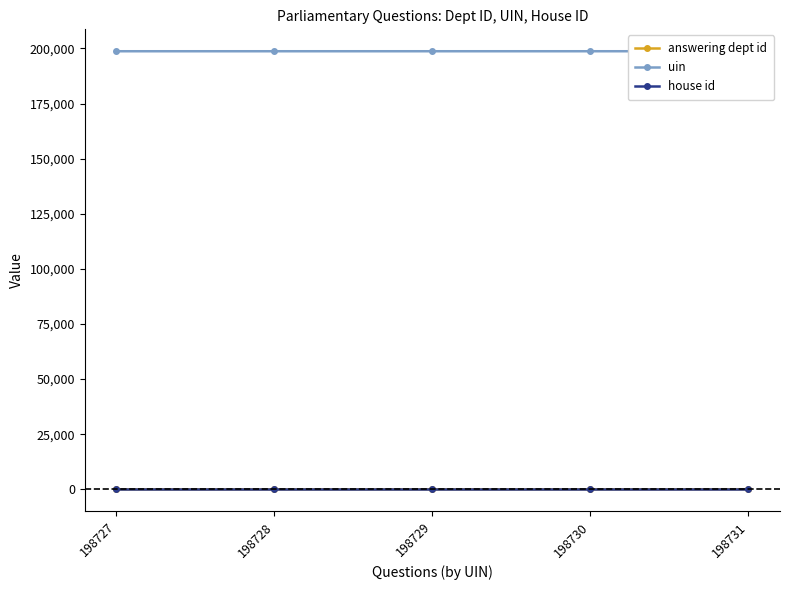

True or false: house id and uin cross at least once.

False